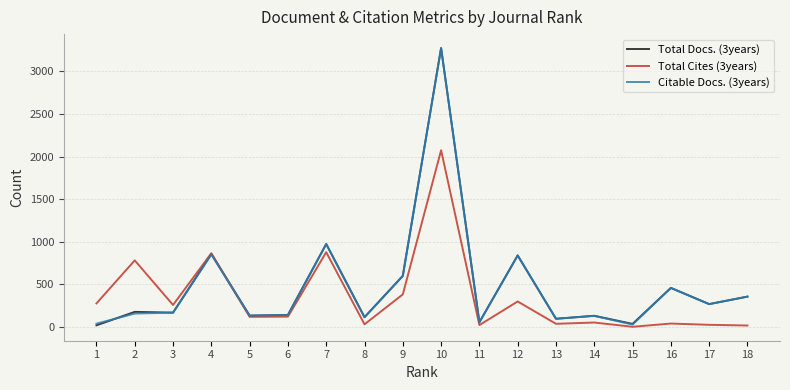

At which label does Total Cites (3years) first exceed 122?

1